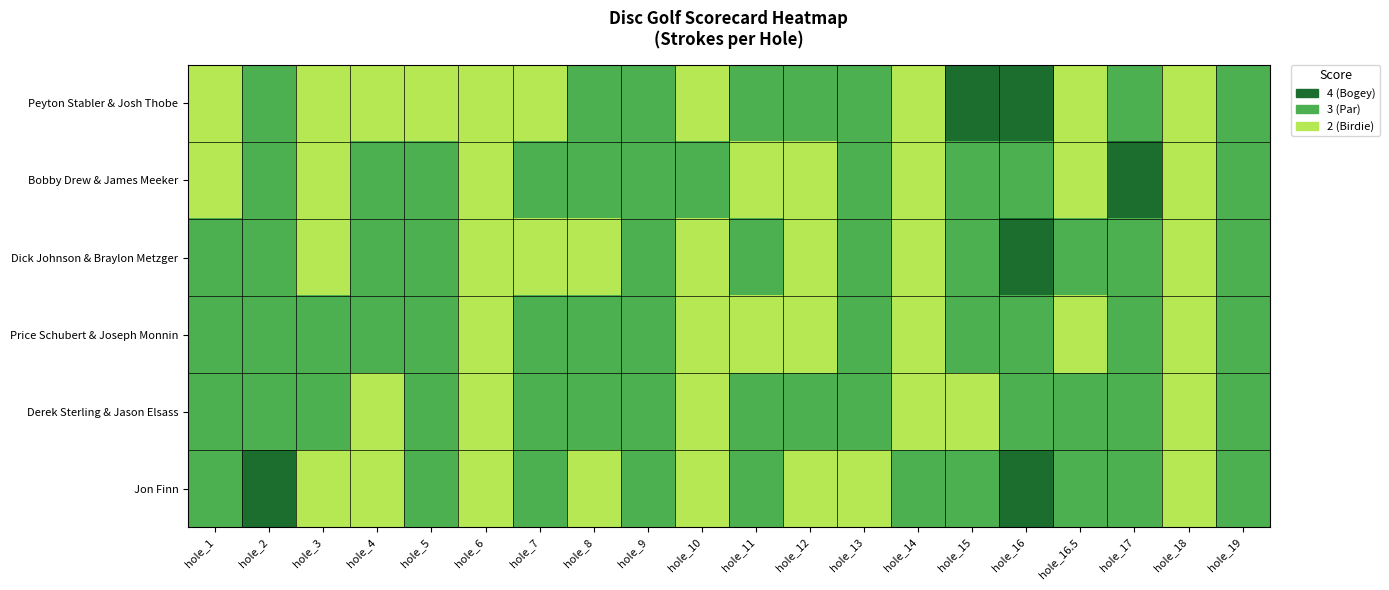

What is the total value across all series at hole_9?

18